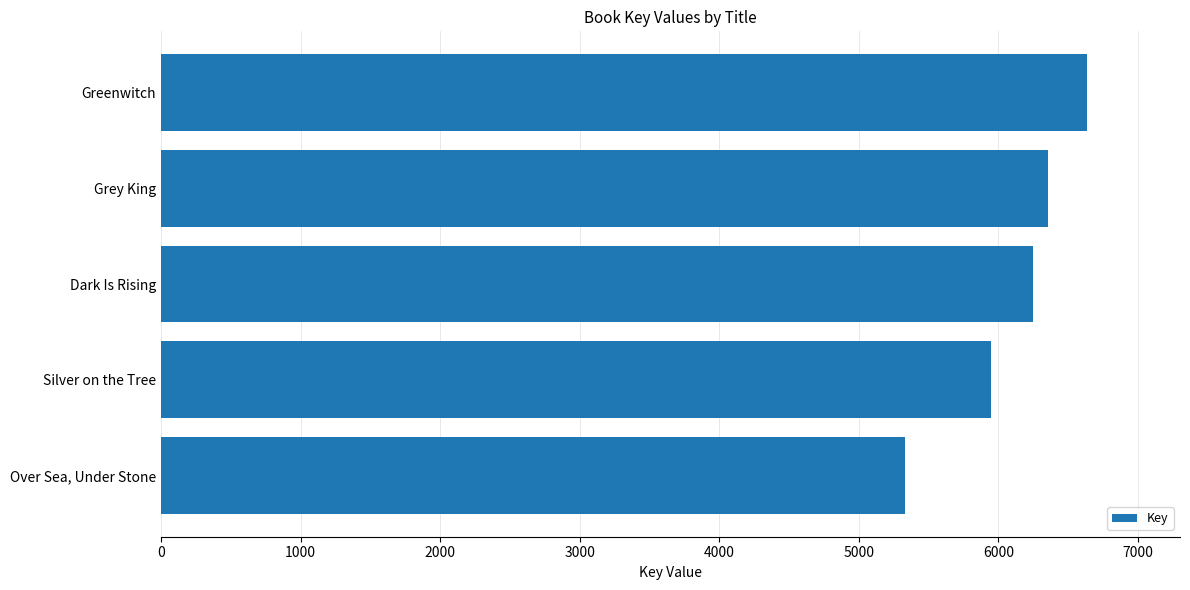

Count the number of data series in this chart.

1